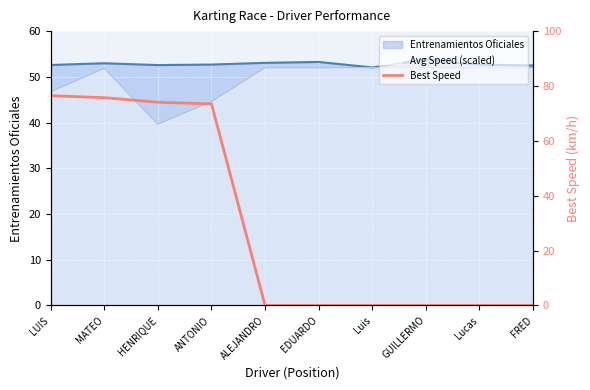

Does the chart display data point markers on the line(s)?

No